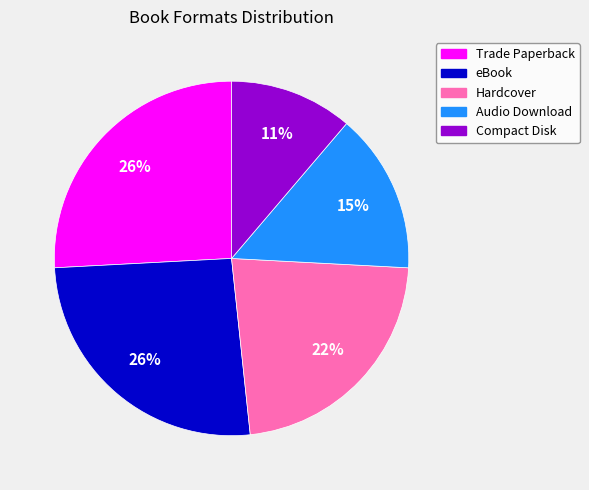

Which category has the smallest portion of the pie?

Compact Disk